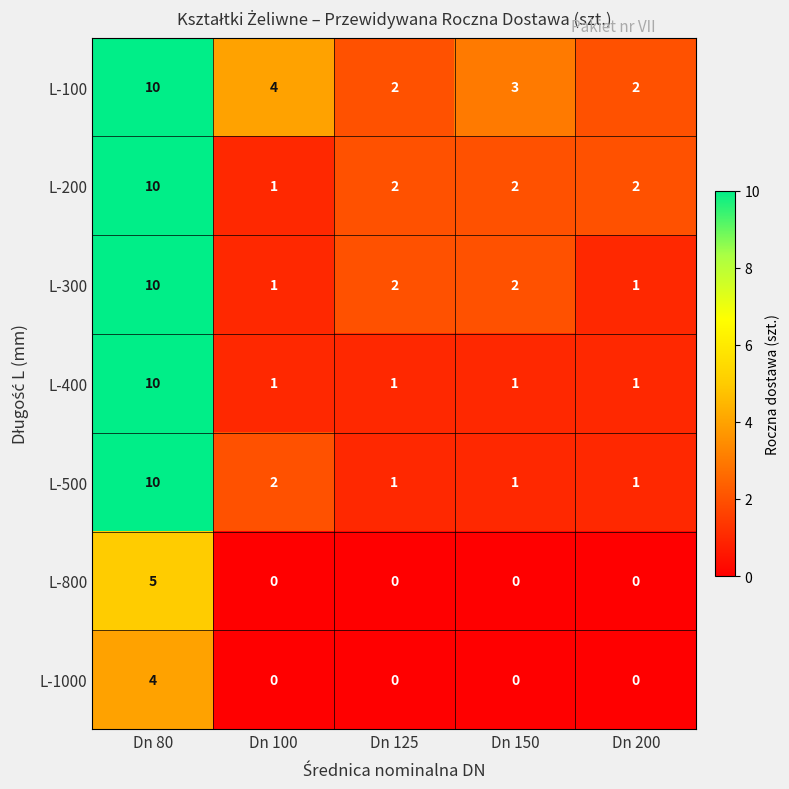

How many data points does each series have?

5